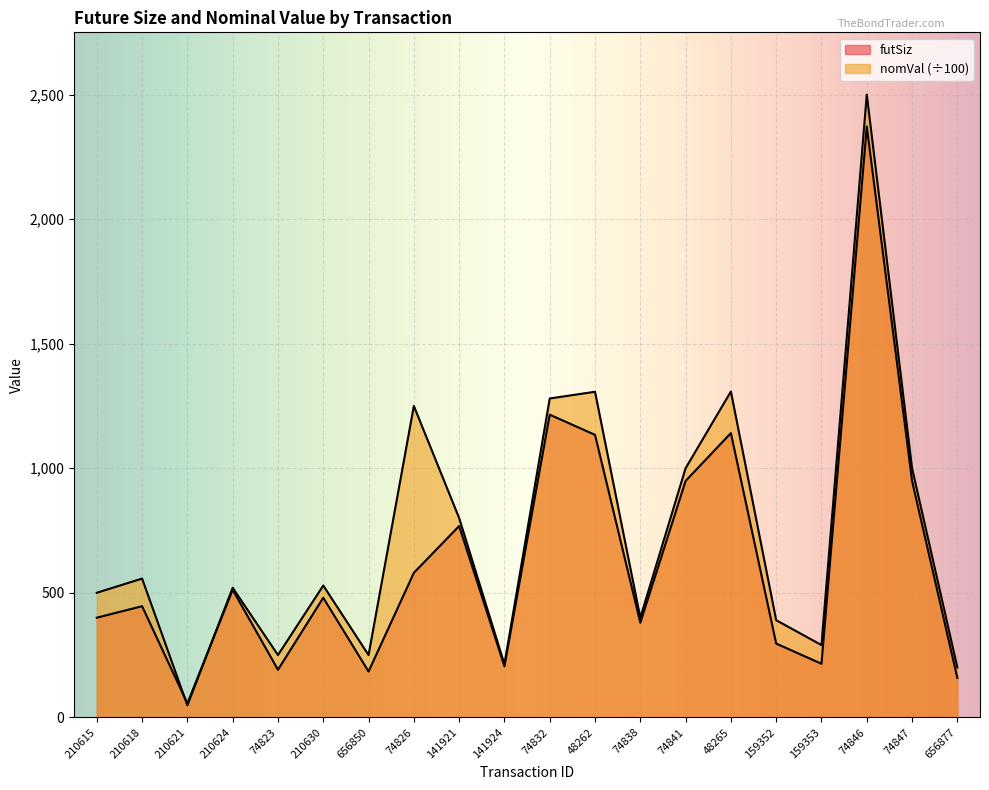

At which category does nomVal reach its first local valley?

210621